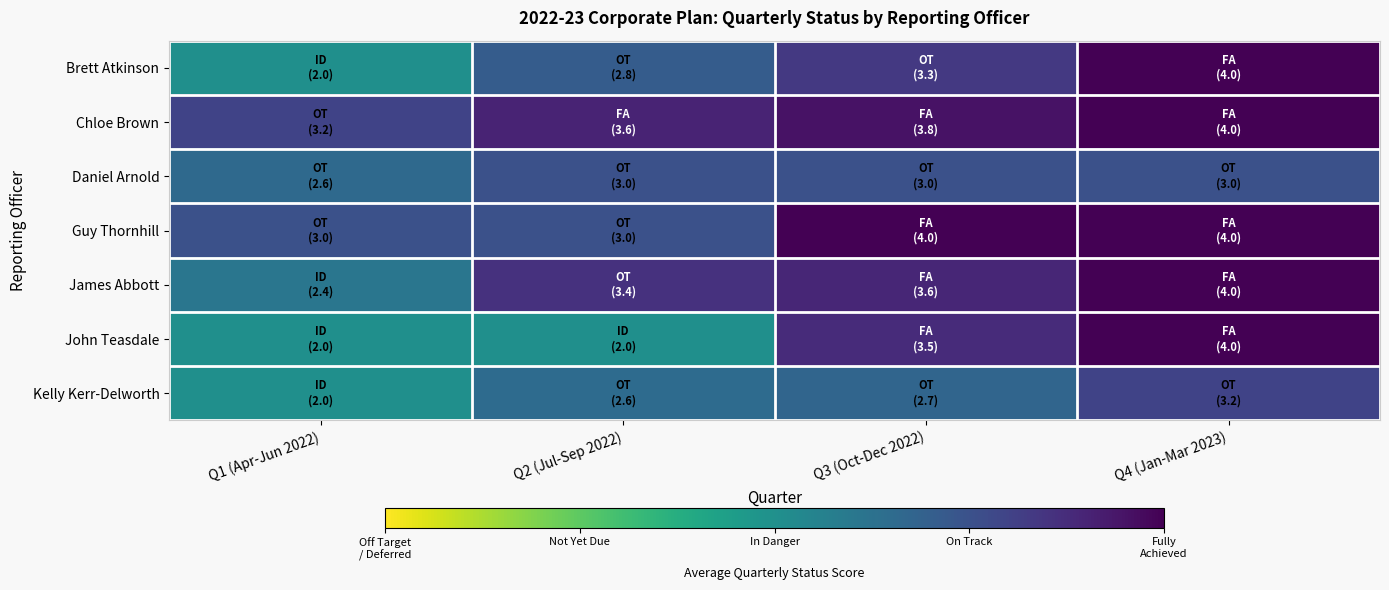

List the series in order of their peak value, lowest first.

Daniel Arnold, Kelly Kerr-Delworth, Brett Atkinson, Chloe Brown, Guy Thornhill, James Abbott, John Teasdale